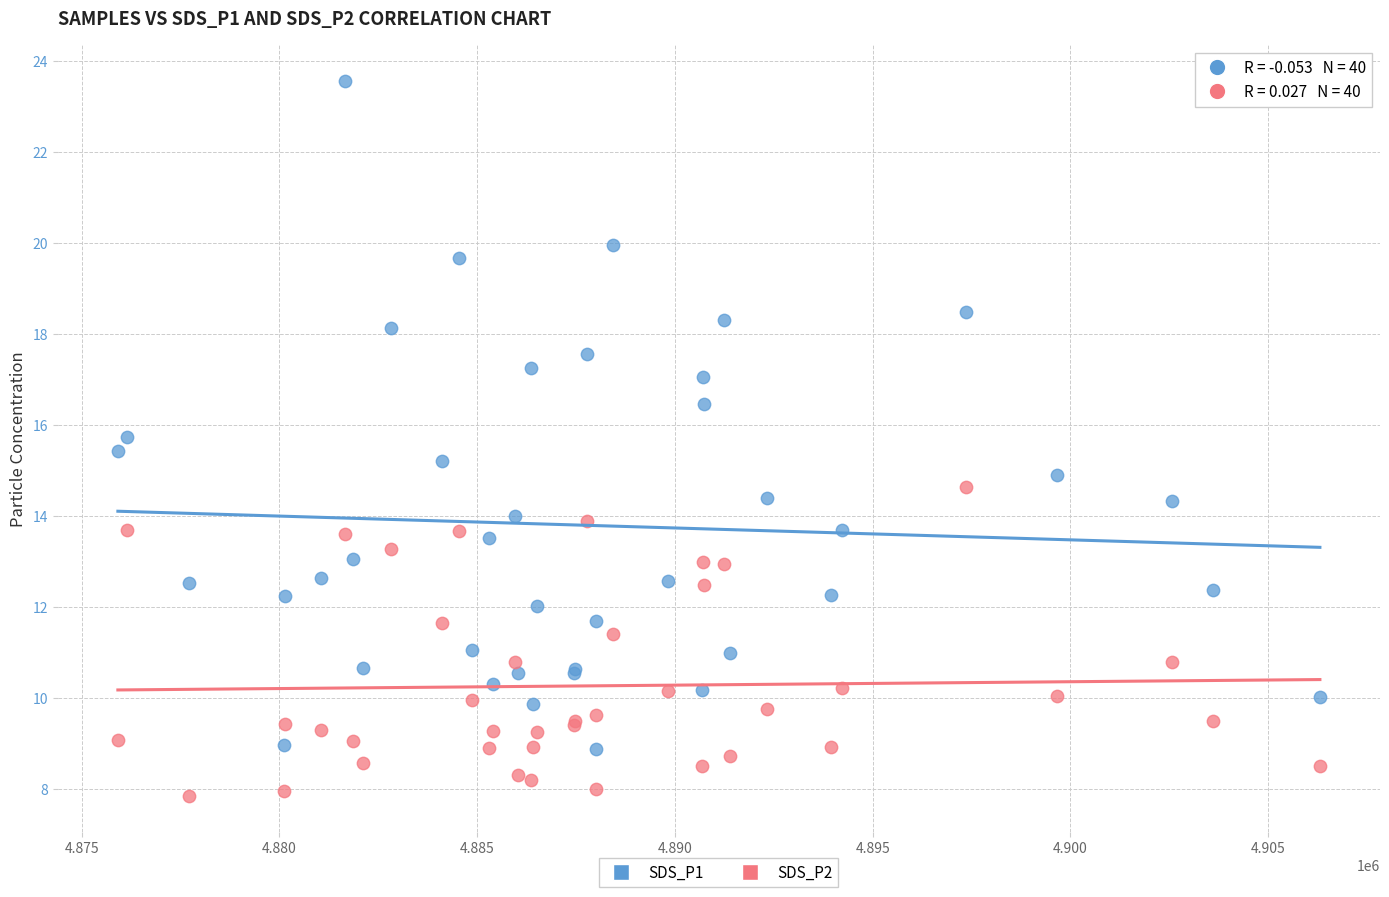

Which series has the largest Y range (max minus min)?

SDS_P1